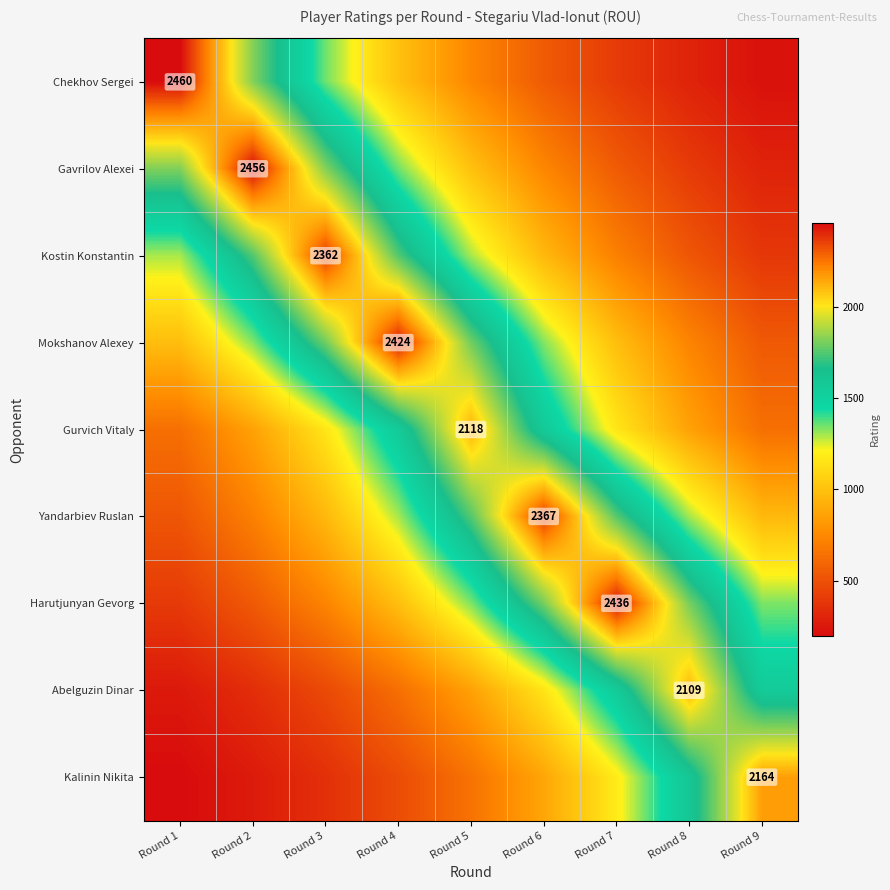

Count the number of data series in this chart.

9